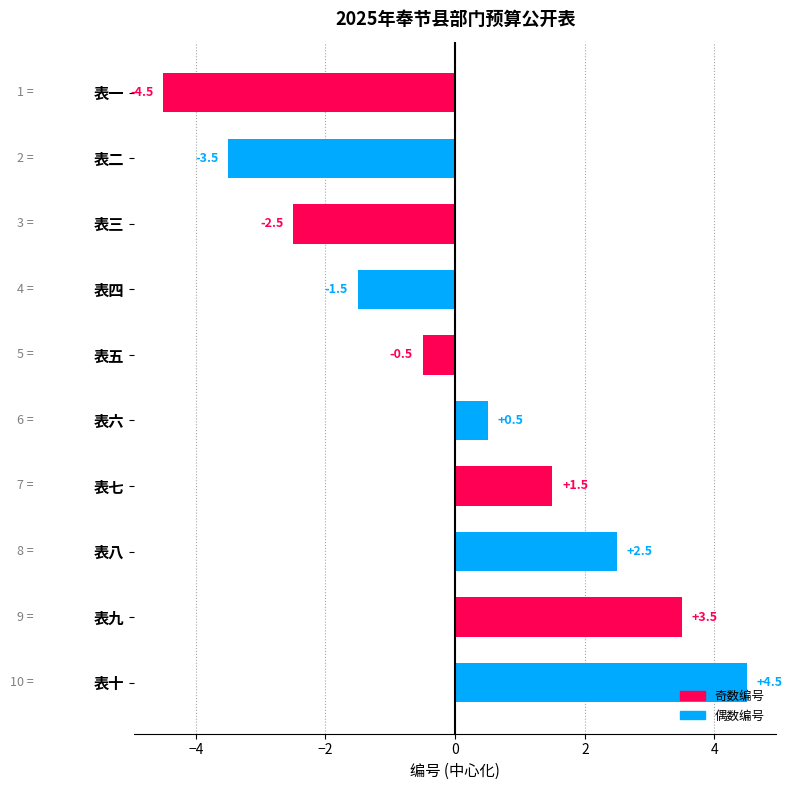

Are the bars grouped side by side (vs. stacked)?

No